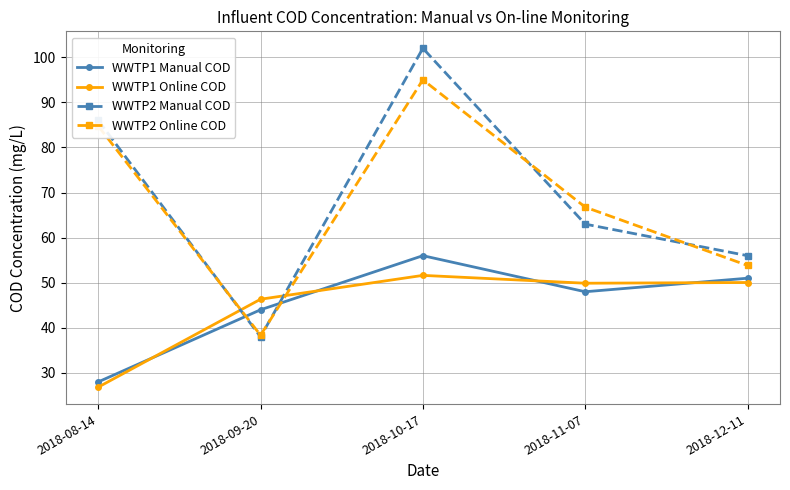

What is the highest value of the WWTP2 Online COD series?

95.0